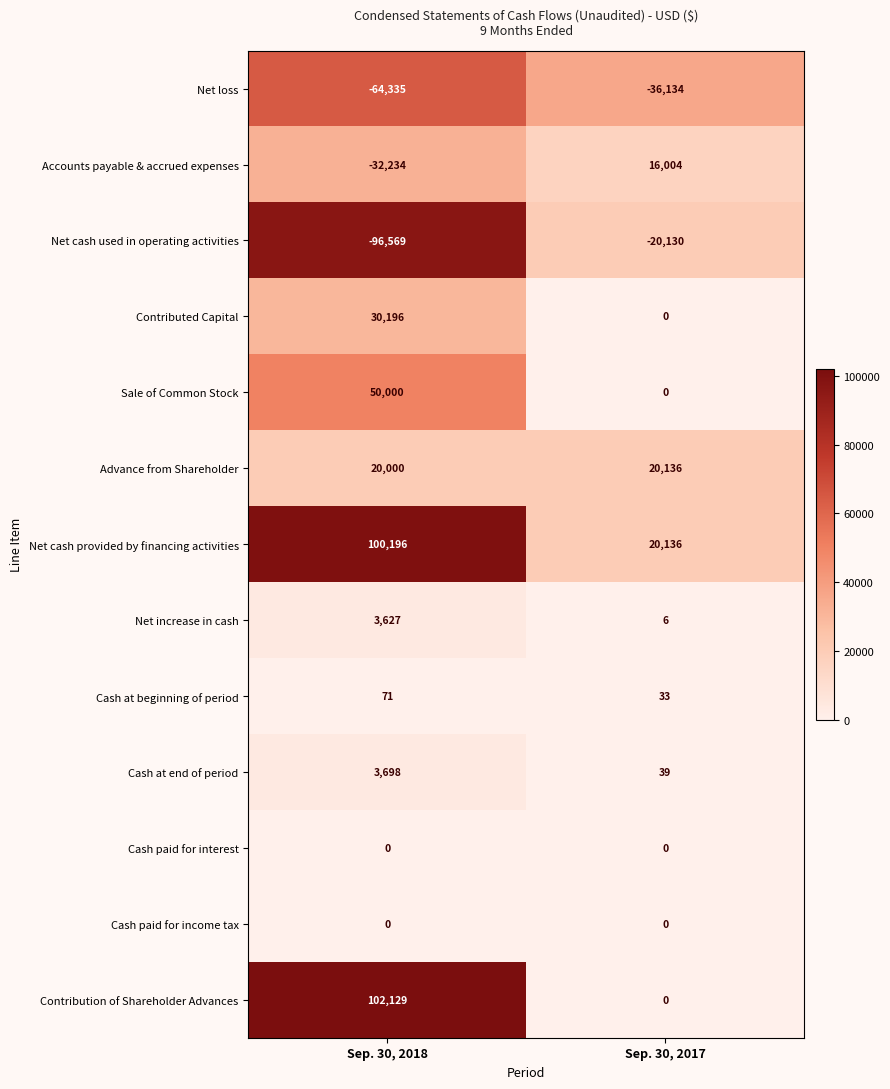

Rank the categories by Accounts payable & accrued expenses value from highest to lowest.

Sep. 30, 2017, Sep. 30, 2018